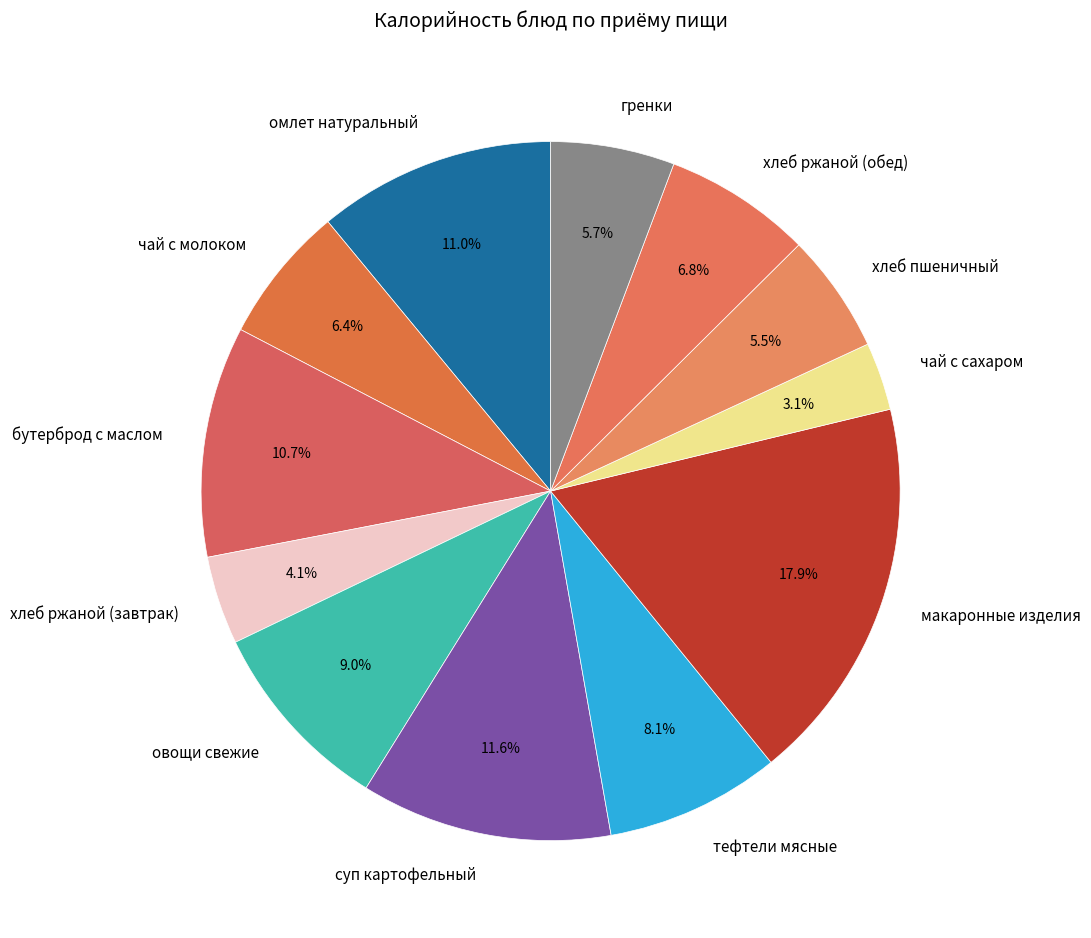

What is the ratio of the value at бутерброд с маслом to the value at хлеб ржаной (обед)?

1.6